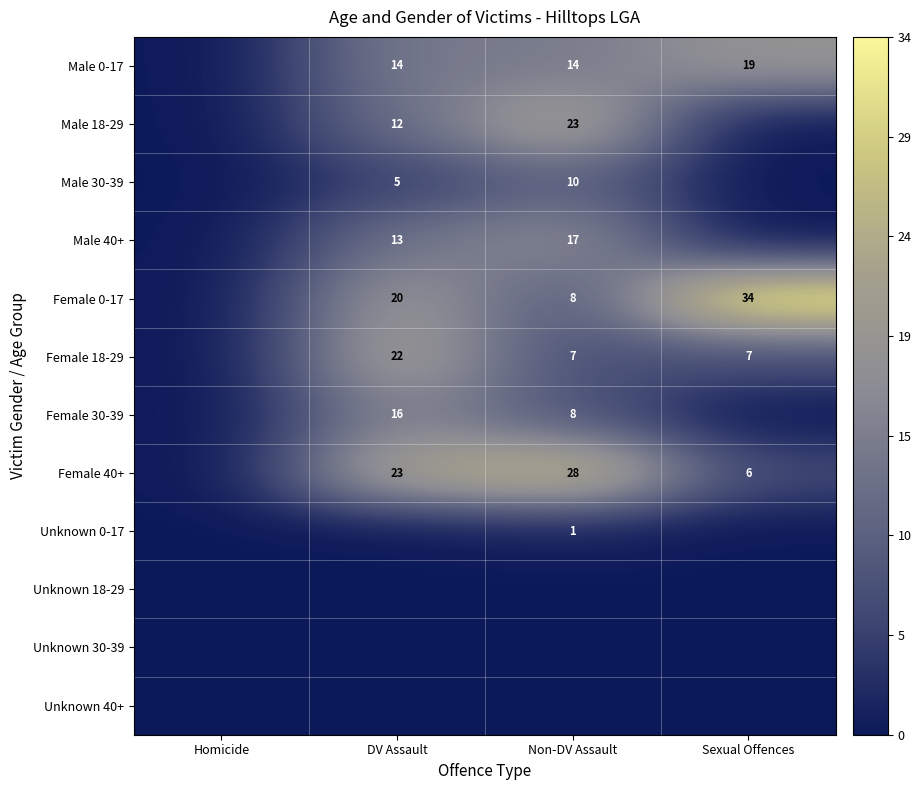

The value of Male 0-17 at Sexual Offences is 8. True or false?

False